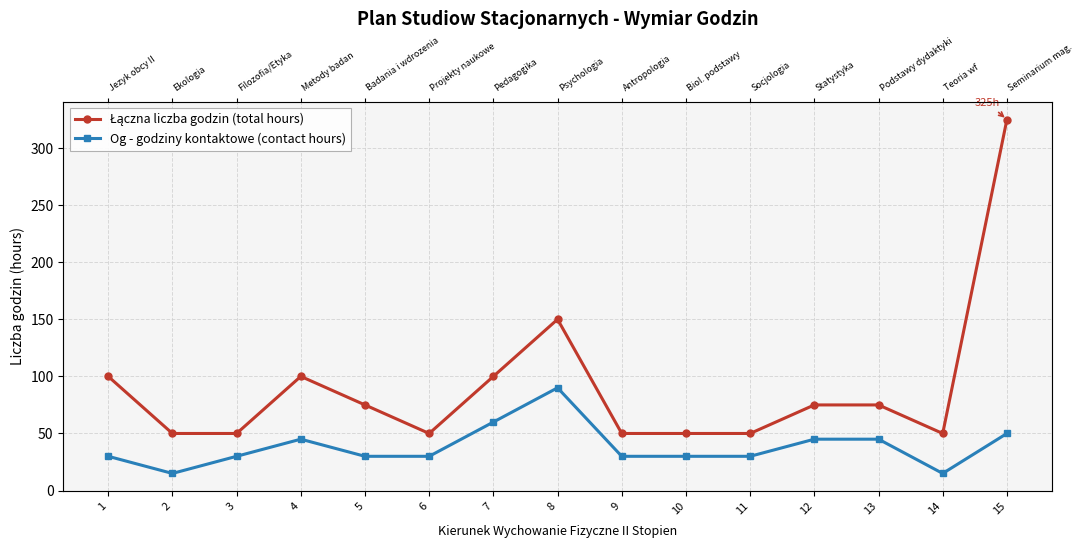

Where is Og - godziny kontaktowe (contact hours) nearest to the value 52?

15